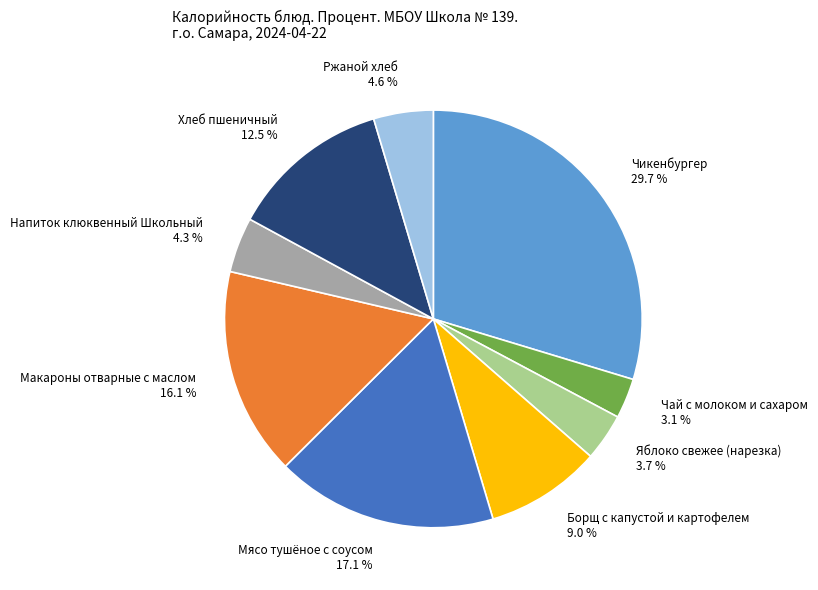

How many slices are in this pie chart?

9